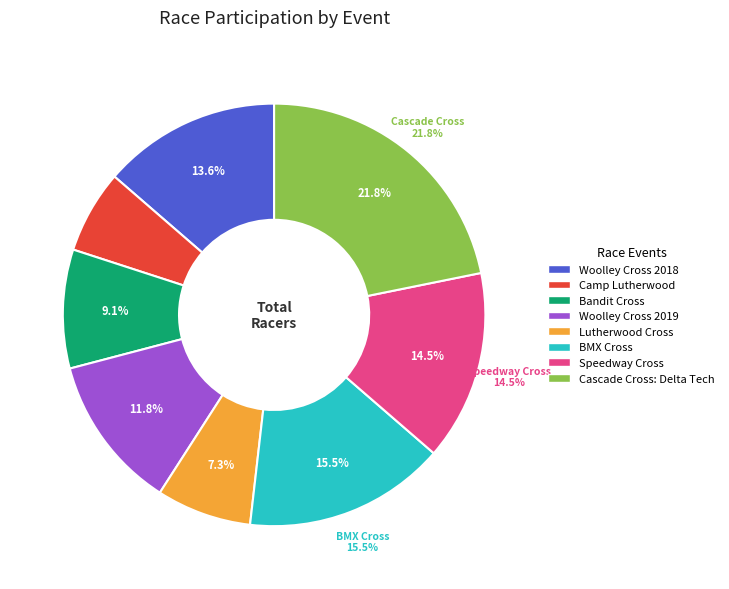

What percentage is the Speedway Cross slice, to the nearest percent?

15%